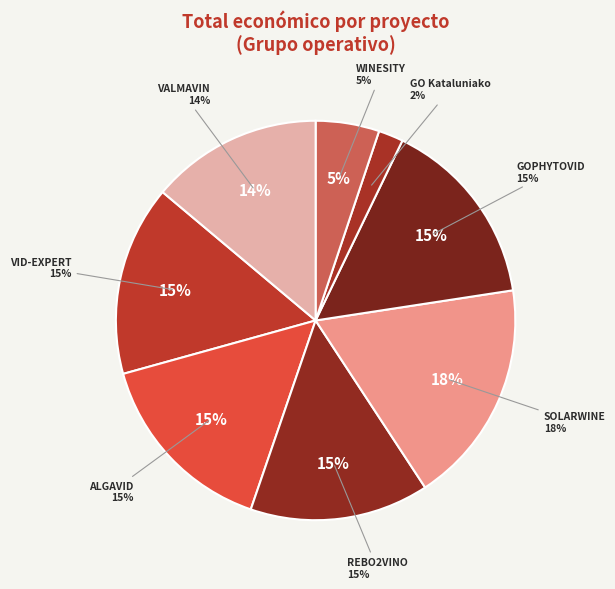

Which category has the biggest portion of the pie?

SOLARWINE